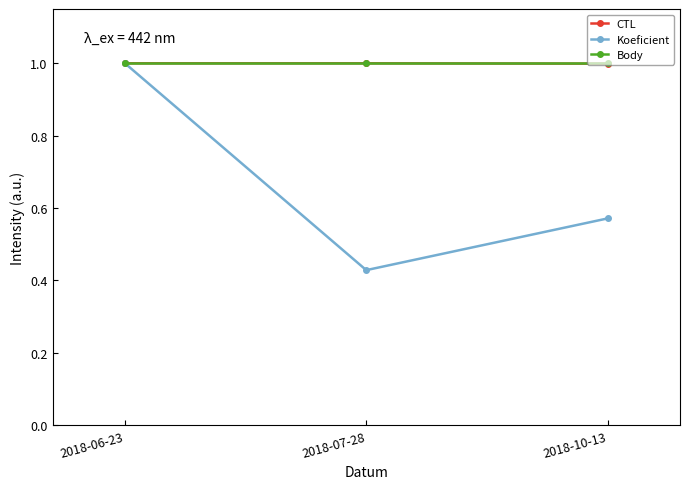

What is the average value of the Koeficient series?

0.7